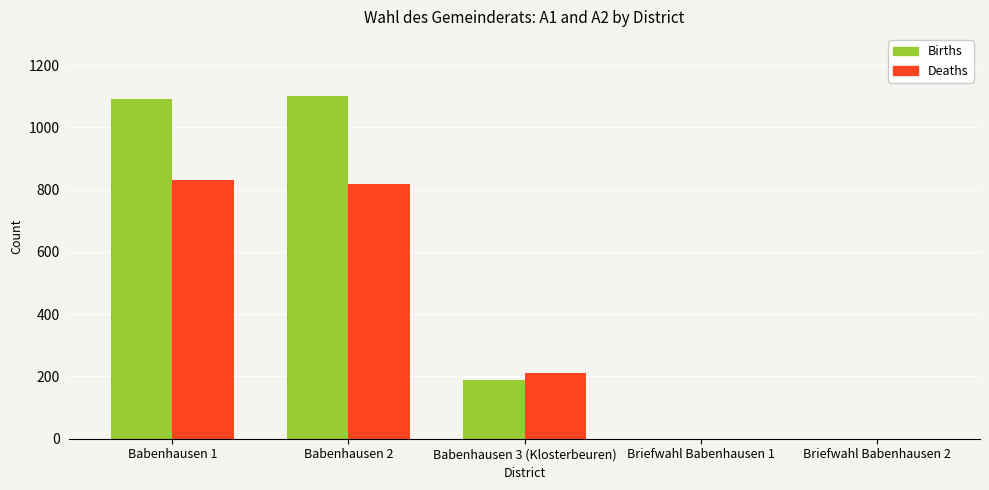

Reading left to right, transcribe all the data shown in this chart.

Births: Babenhausen 1=1093	Babenhausen 2=1101	Babenhausen 3 (Klosterbeuren)=189	Briefwahl Babenhausen 1=0	Briefwahl Babenhausen 2=0
Deaths: Babenhausen 1=830	Babenhausen 2=817	Babenhausen 3 (Klosterbeuren)=212	Briefwahl Babenhausen 1=0	Briefwahl Babenhausen 2=0